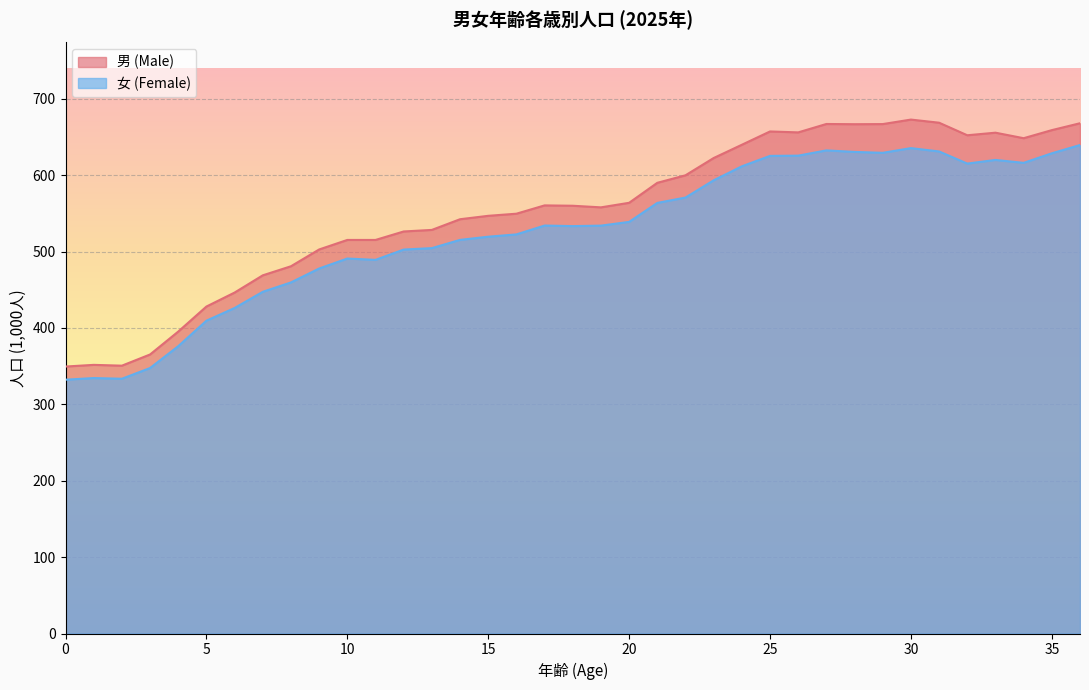

How many data points in 女 (Female) are less than 533?

17